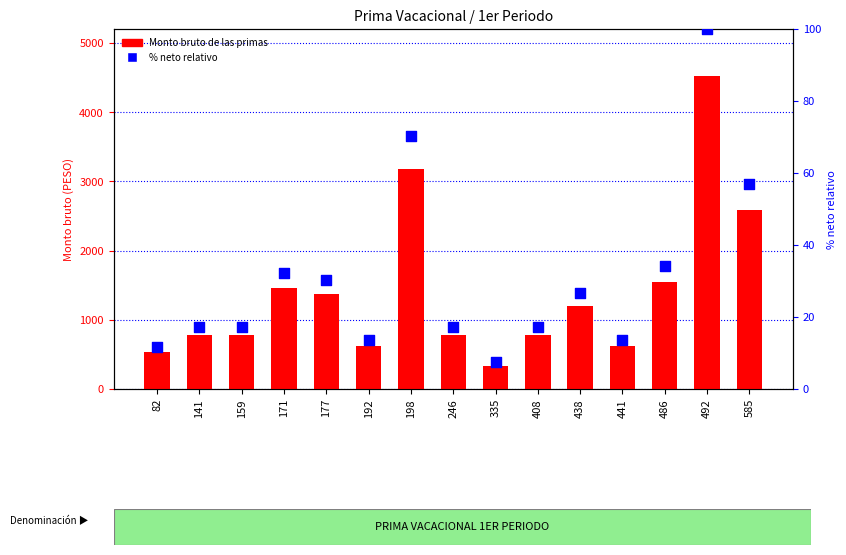

Which series has the largest total across all categories?

Monto bruto